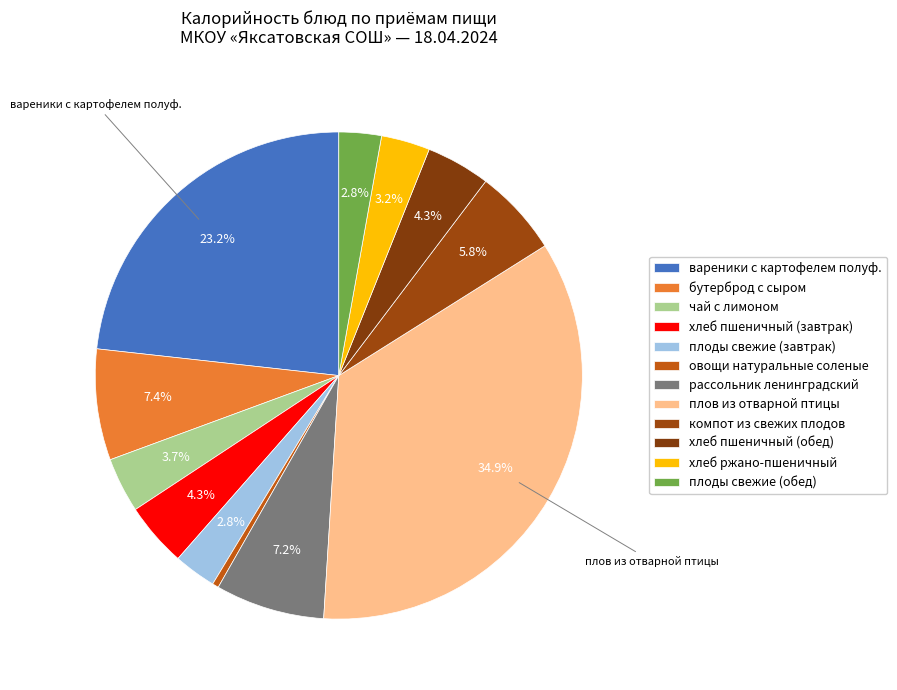

How many slices are in this pie chart?

12